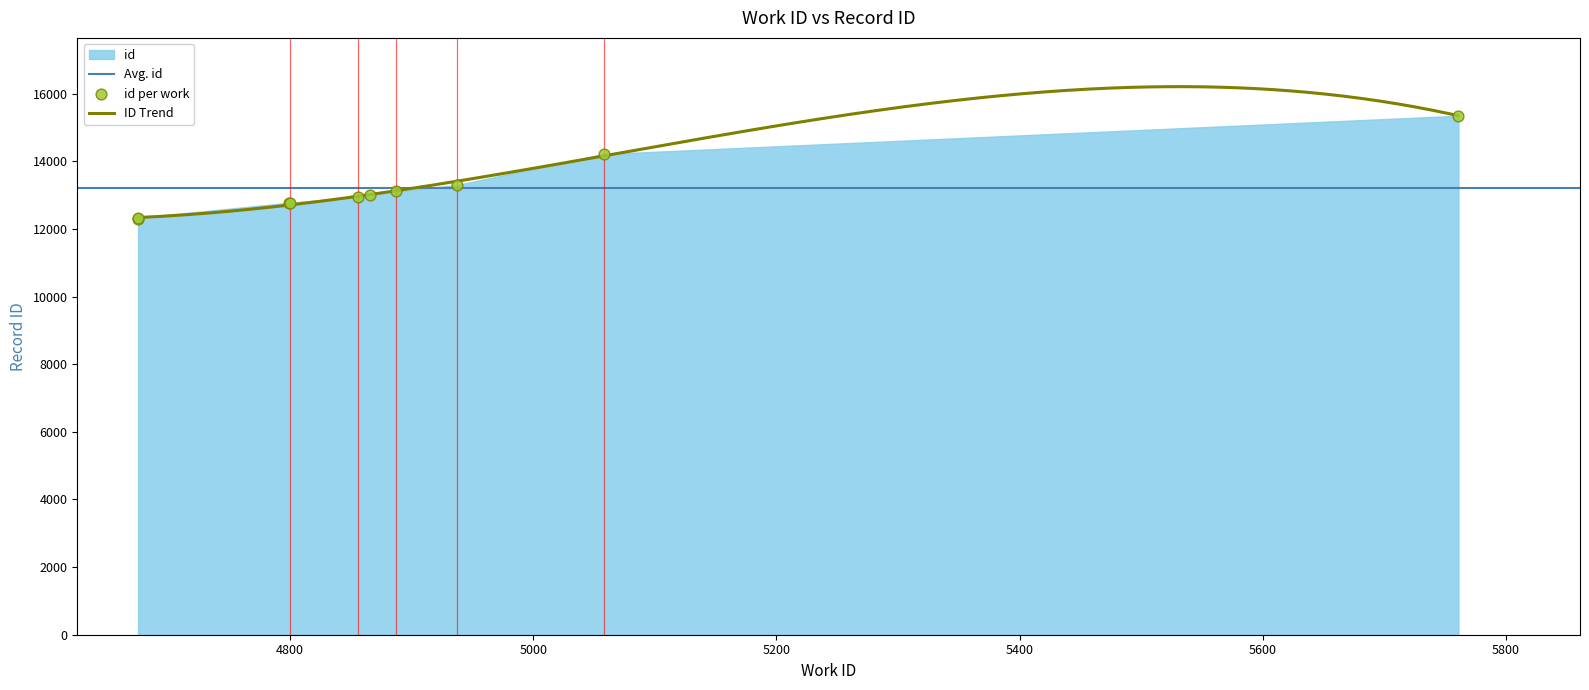

What is the ratio of the value at 5761 to the value at 4887?

1.2